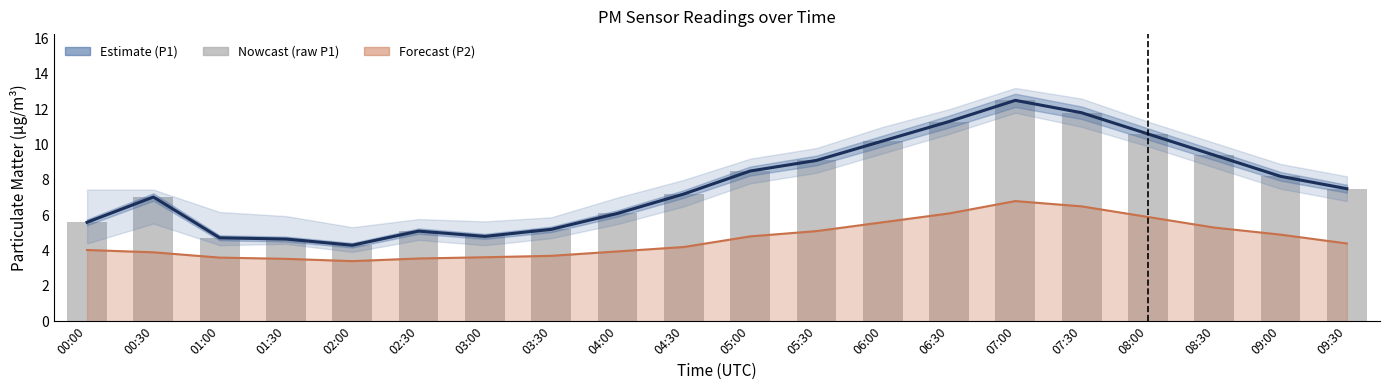

The value of P1 (raw) at 09:30 is 7.5. True or false?

True